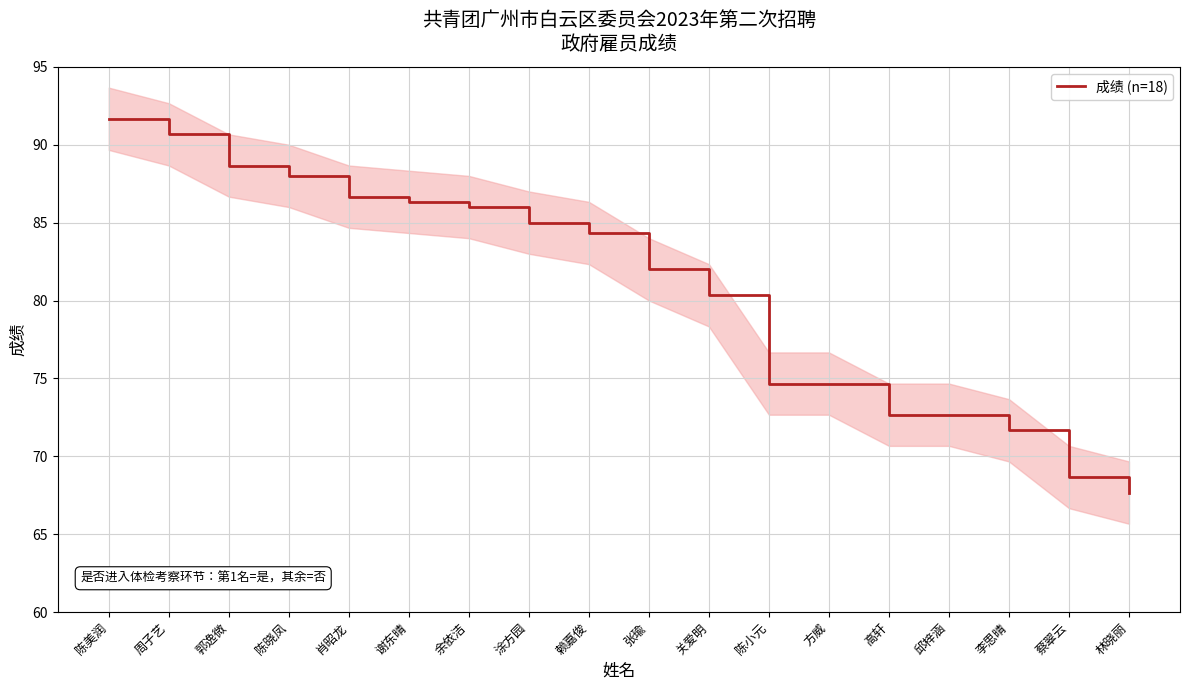

Reading left to right, what are all the values shown in this chart?

91.7	90.7	88.7	88.0	86.7	86.3	86.0	85.0	84.3	82.0	80.3	74.7	74.7	72.7	72.7	71.7	68.7	67.7